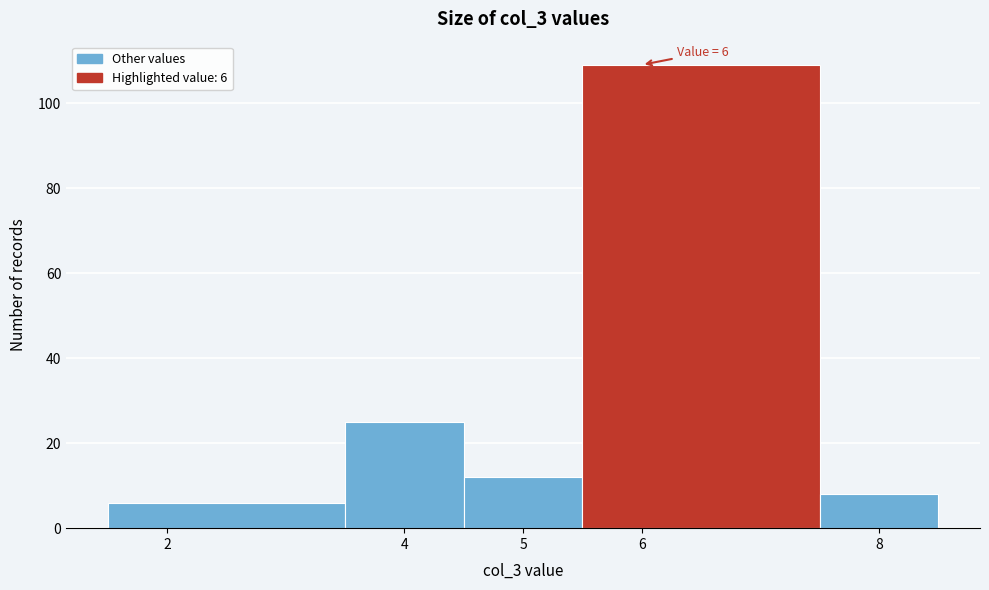

Over which range of the x-axis is the bar tallest?

5.5 to 7.5